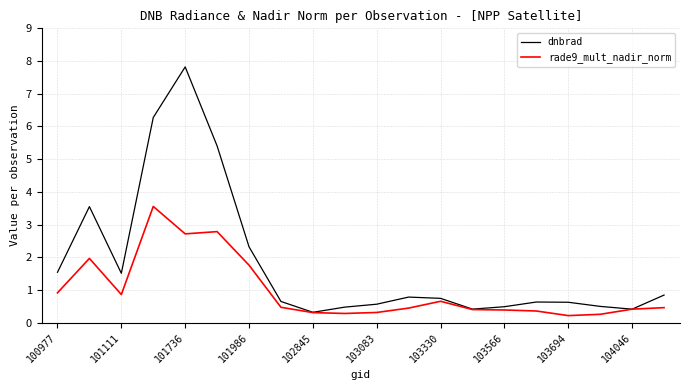

List the series in order of their overall mean, highest first.

dnbrad, rade9_mult_nadir_norm